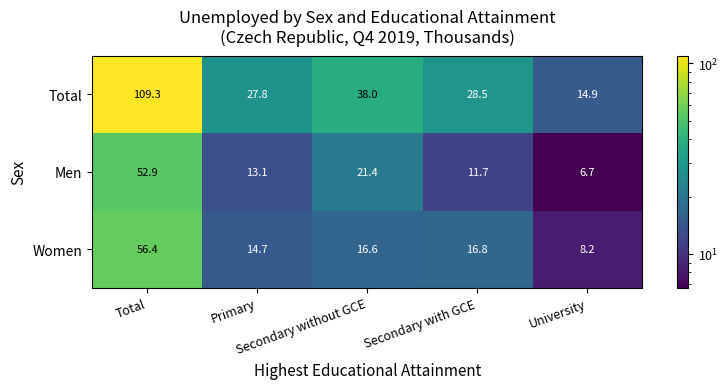

What is the spread (max minus min) of values at Secondary without GCE?

21.4